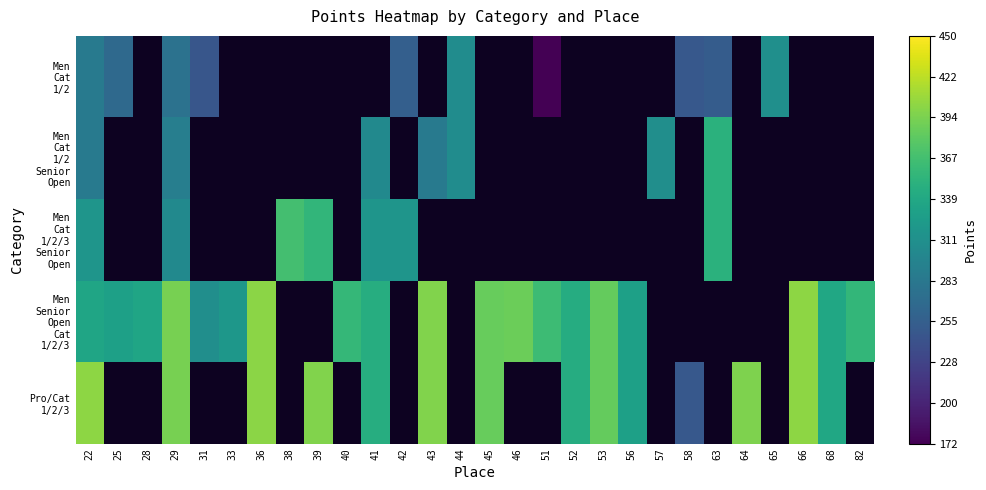

List the series in order of their overall mean, lowest first.

Men Cat 1/2, Men Cat 1/2 Senior Open, Men Cat 1/2/3 Senior Open, Men Senior Open Cat 1/2/3, Pro/Cat 1/2/3